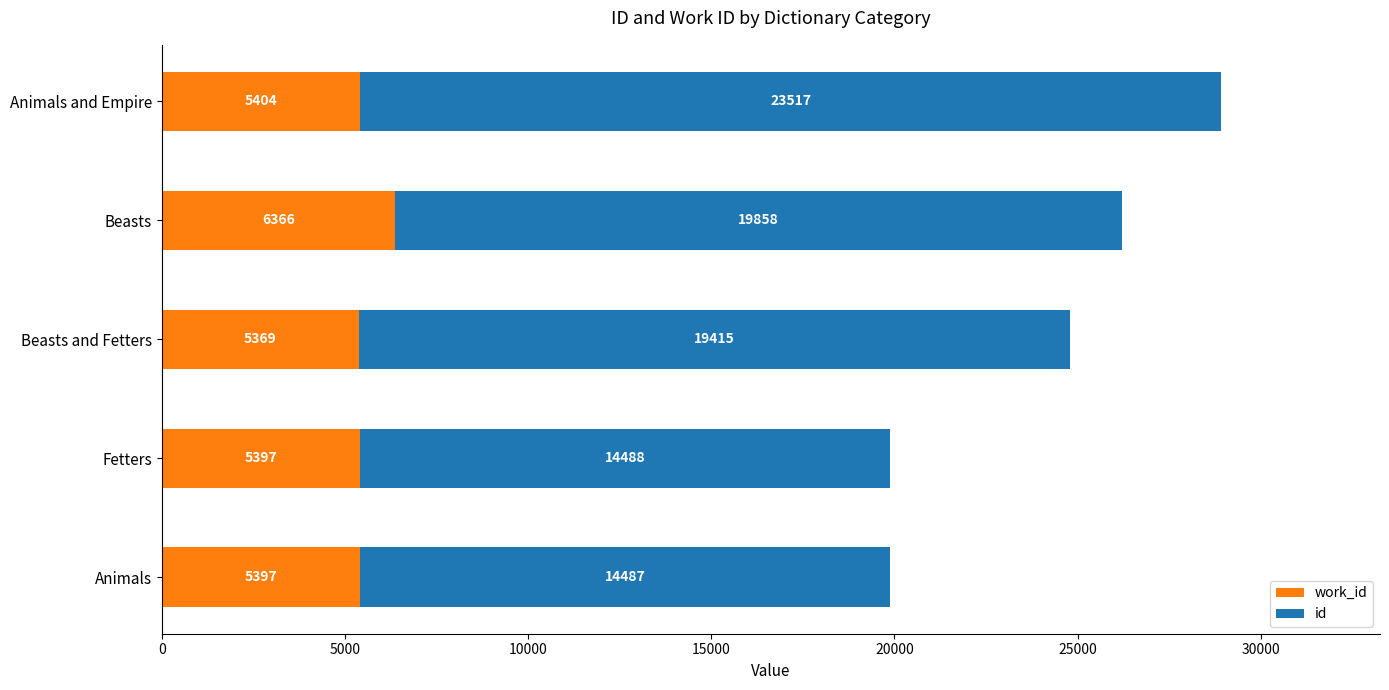

At which category is the sum across all series the highest?

Animals and Empire